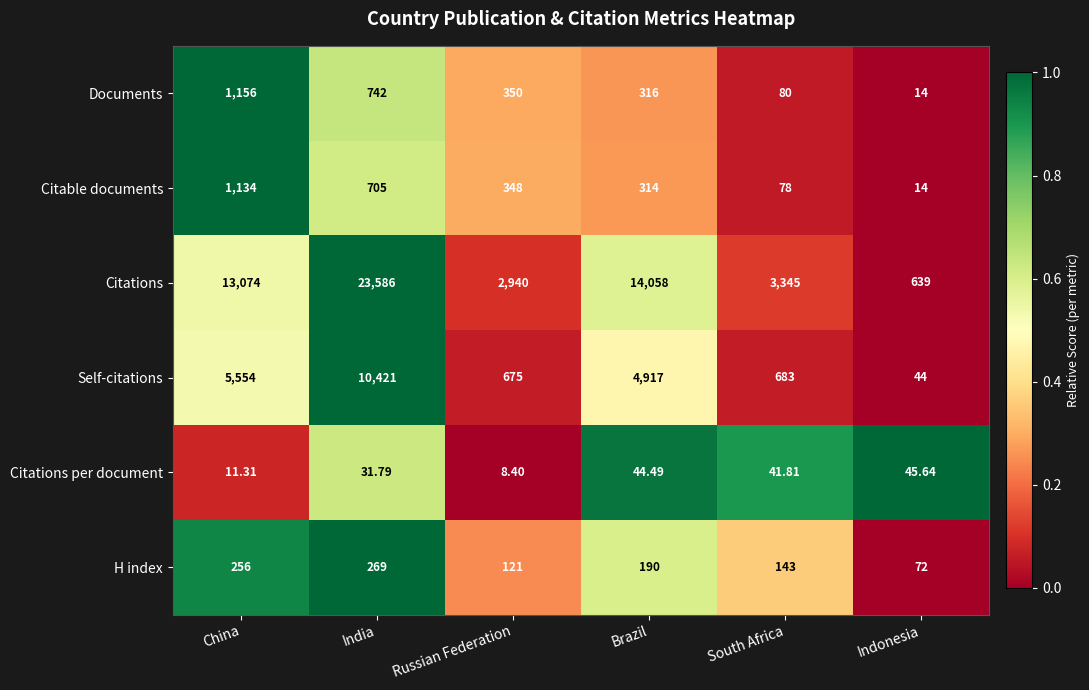

Between China and Russian Federation, which series saw the biggest shift?

Citations